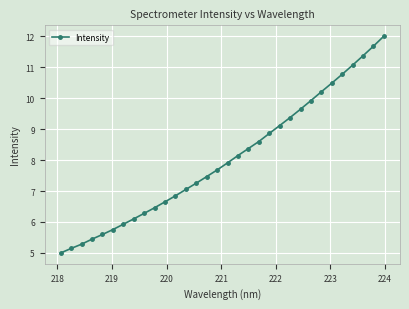

What is the smallest value displayed?

5.0